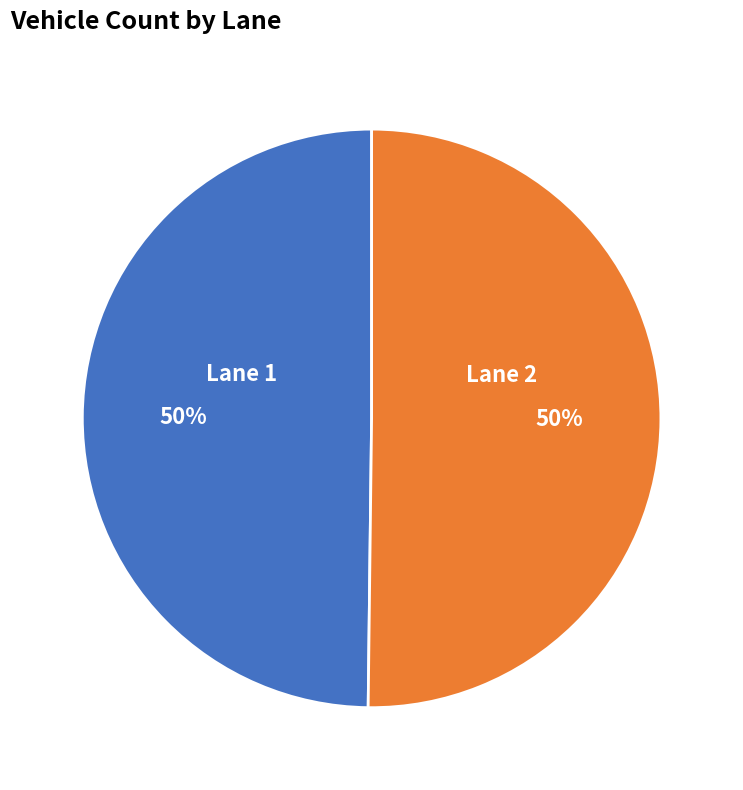

To the nearest percent, what is the average slice percentage?

50%